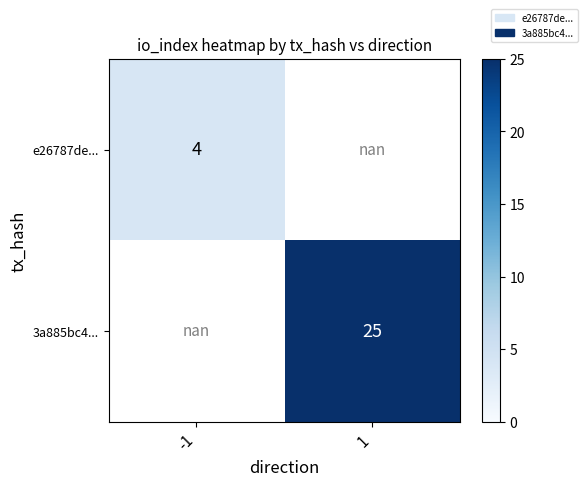

At which label is e26787de... closest to 4?

-1